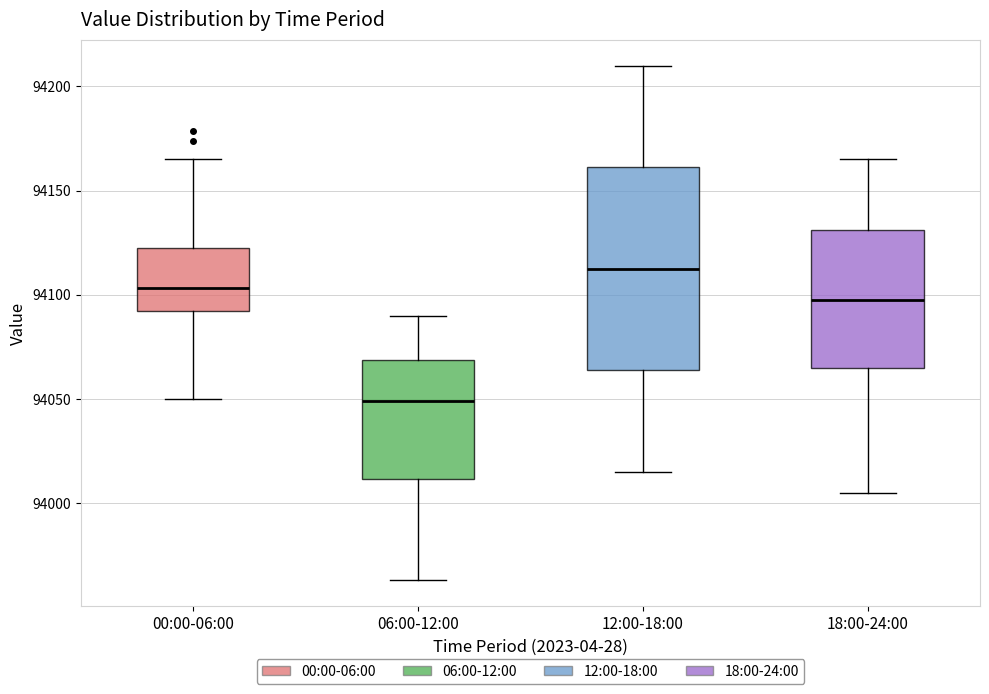

Reading left to right, transcribe this box plot: for each box, give where its median line is, the range the box spans, and where its two whiskers end, as read against the y-axis. The values are not printed on the chart, so give them approximately, as read against the axis.

00:00-06:00: median 94105, box 94090 to 94120, whiskers 94050 to 94165
06:00-12:00: median 94050, box 94010 to 94070, whiskers 93965 to 94090
12:00-18:00: median 94115, box 94065 to 94160, whiskers 94015 to 94210
18:00-24:00: median 94100, box 94065 to 94130, whiskers 94005 to 94165